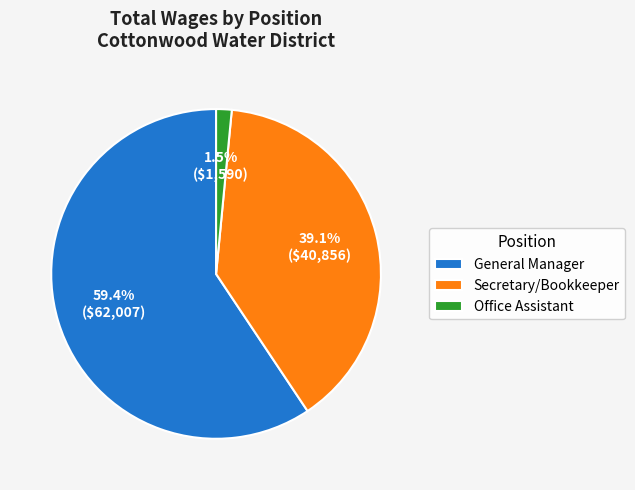

Approximately how many times larger is the value at General Manager compared to Secretary/Bookkeeper?

1.5